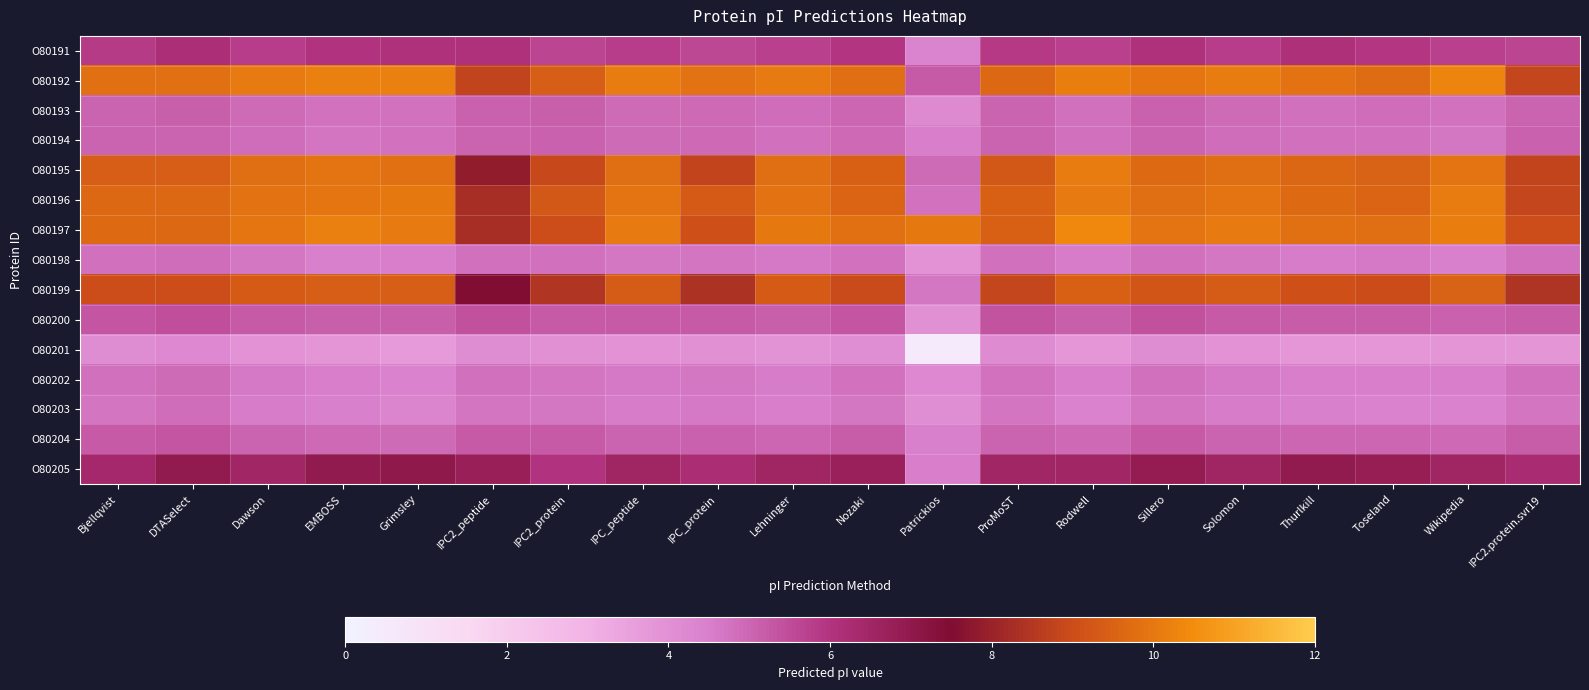

List the series in order of their peak value, highest first.

O80197, O80192, O80196, O80195, O80199, O80205, O80191, O80200, O80204, O80193, O80194, O80202, O80198, O80203, O80201